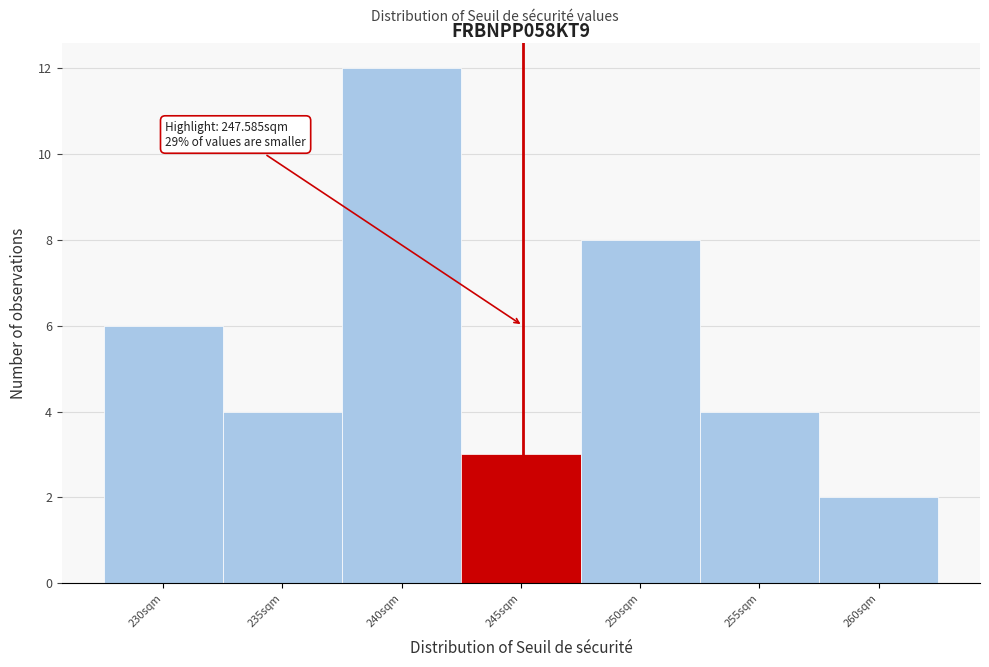

Reading left to right, list all the values displayed in this chart.

6	4	12	3	8	4	2